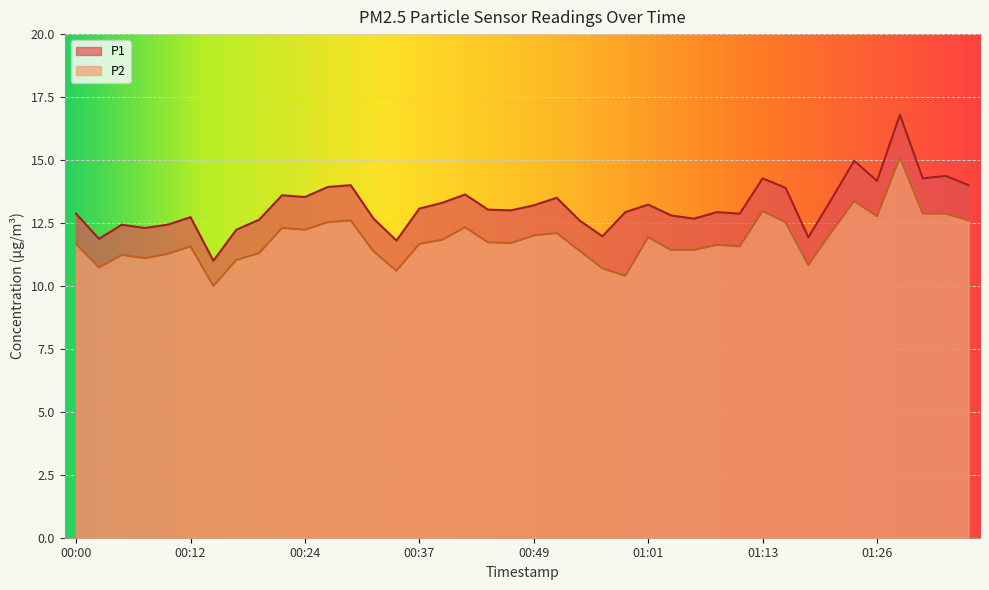

What is the spread (max minus min) of values at 01:01?

1.3